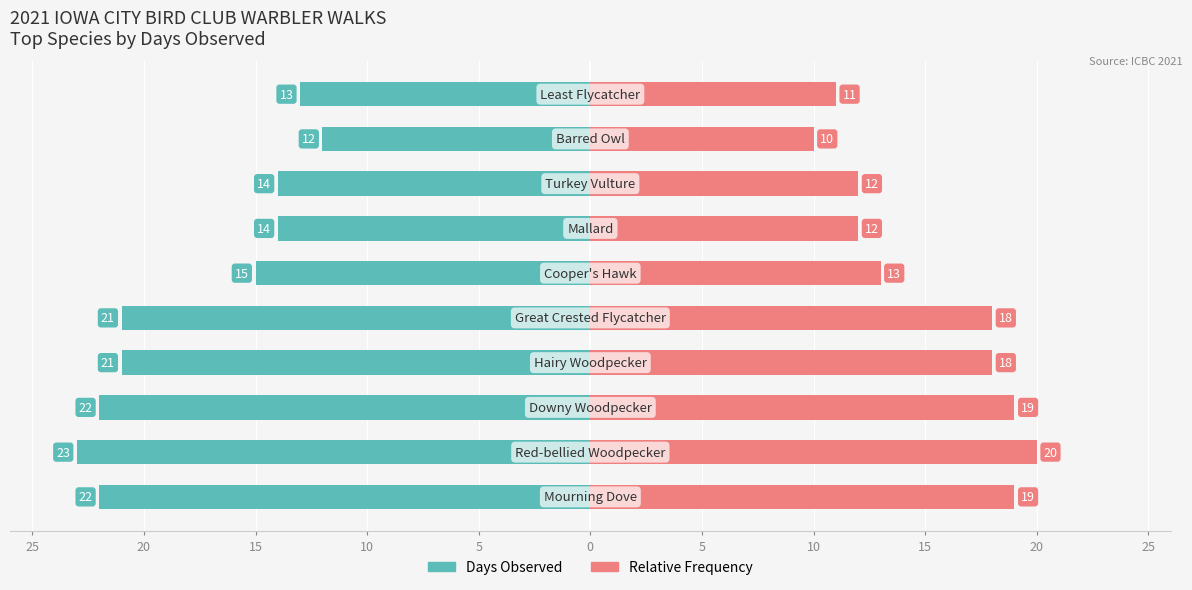

What are all the series names shown in the legend?

Days Observed, Relative Frequency